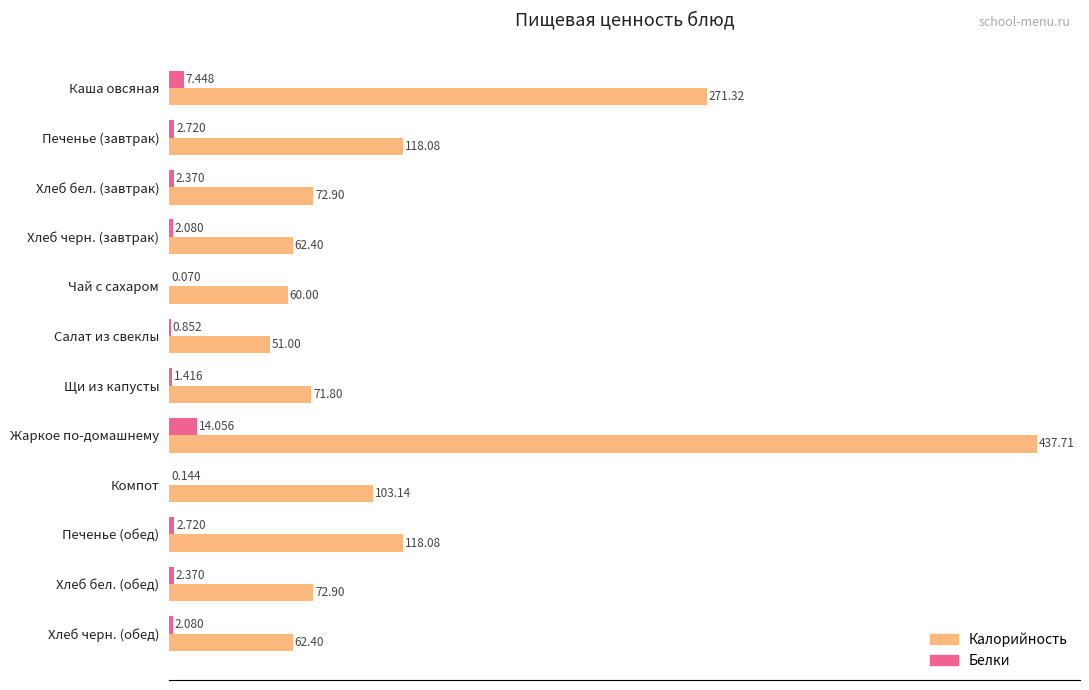

How many series are shown in this chart?

2